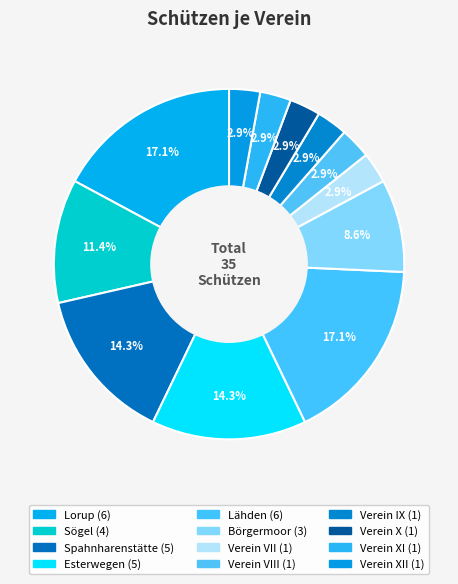

What is the largest slice in the pie chart?

Lorup